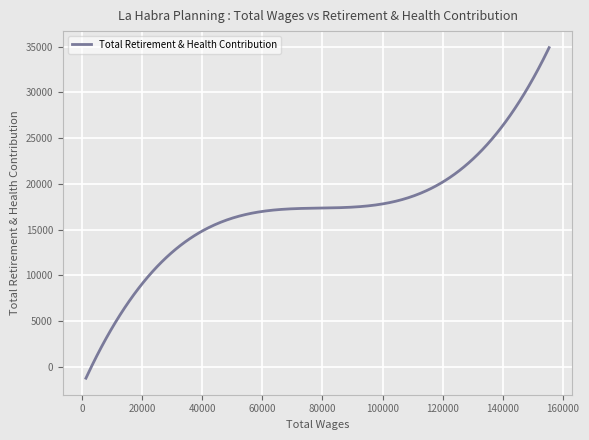

What is the difference between the maximum and minimum values?

36162.8